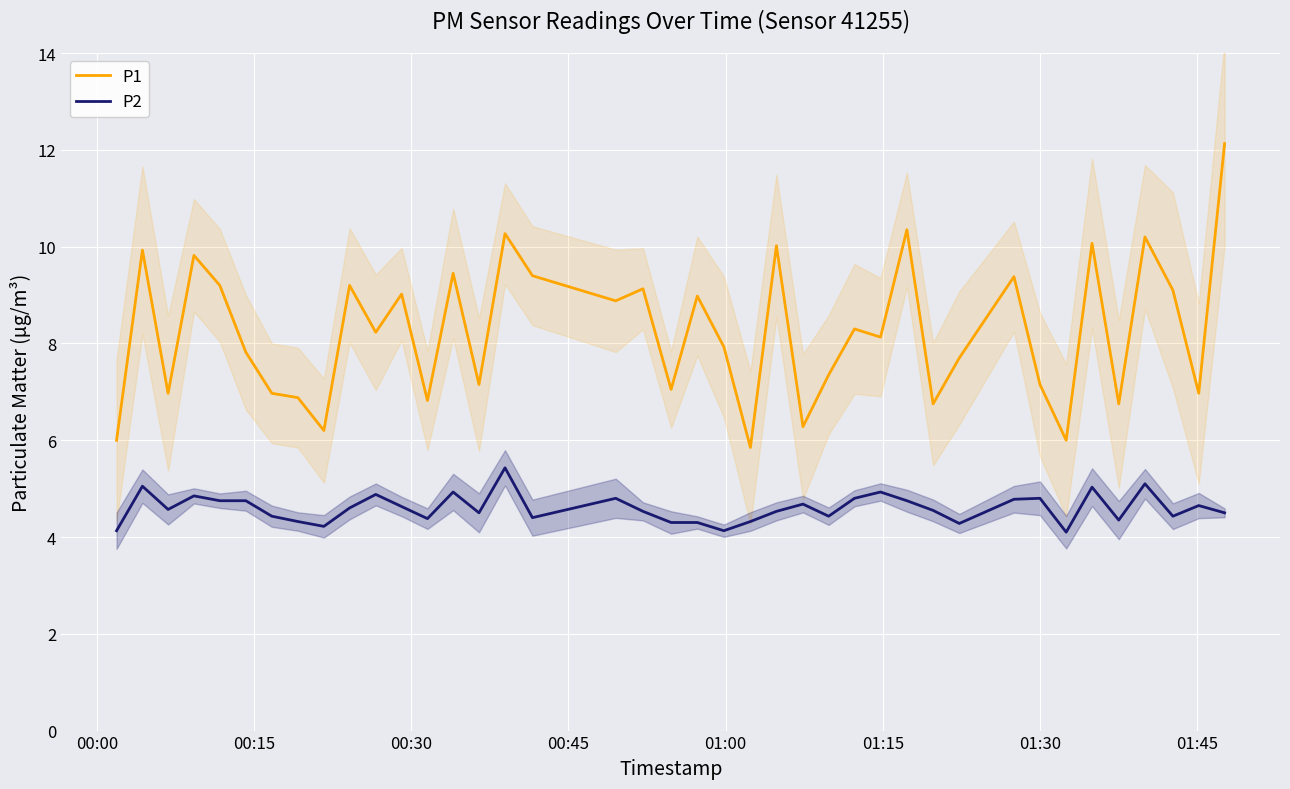

What is the minimum value for P2?

4.1